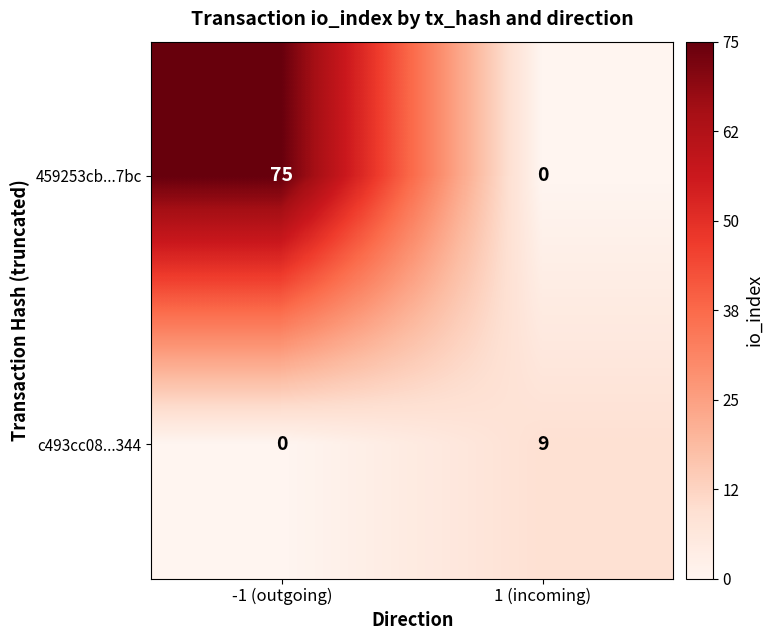

The c493cc08...344 series shows -5 at -1 (outgoing). True or false?

False